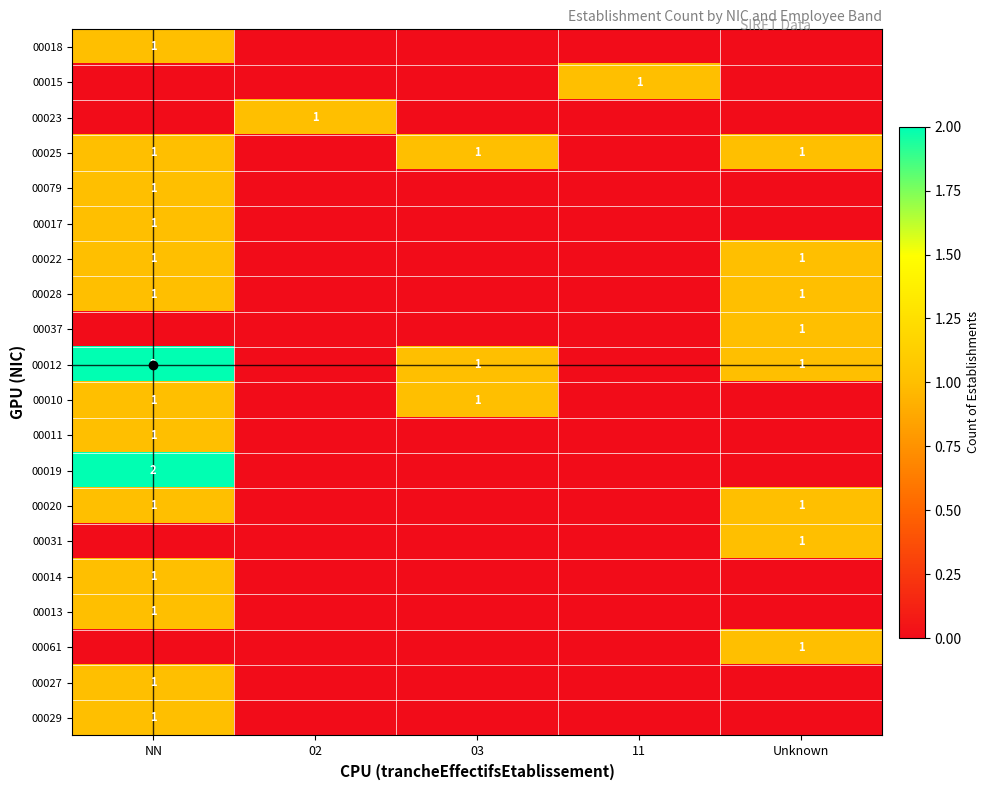

At 11, list the series in order from smallest to largest.

00018, 00023, 00025, 00079, 00017, 00022, 00028, 00037, 00012, 00010, 00011, 00019, 00020, 00031, 00014, 00013, 00061, 00027, 00029, 00015